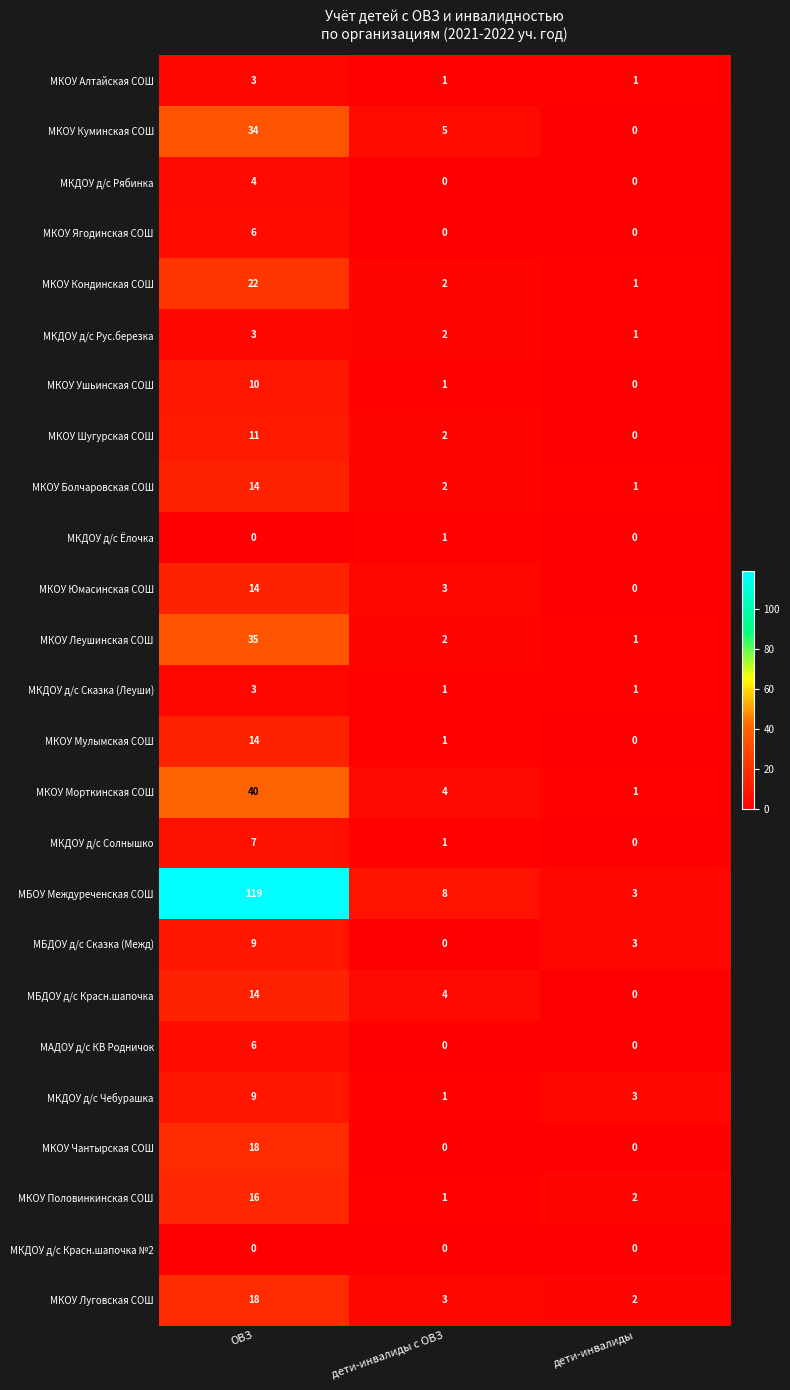

Which series changed the most between ОВЗ and дети-инвалиды с ОВЗ?

МБОУ Междуреченская СОШ